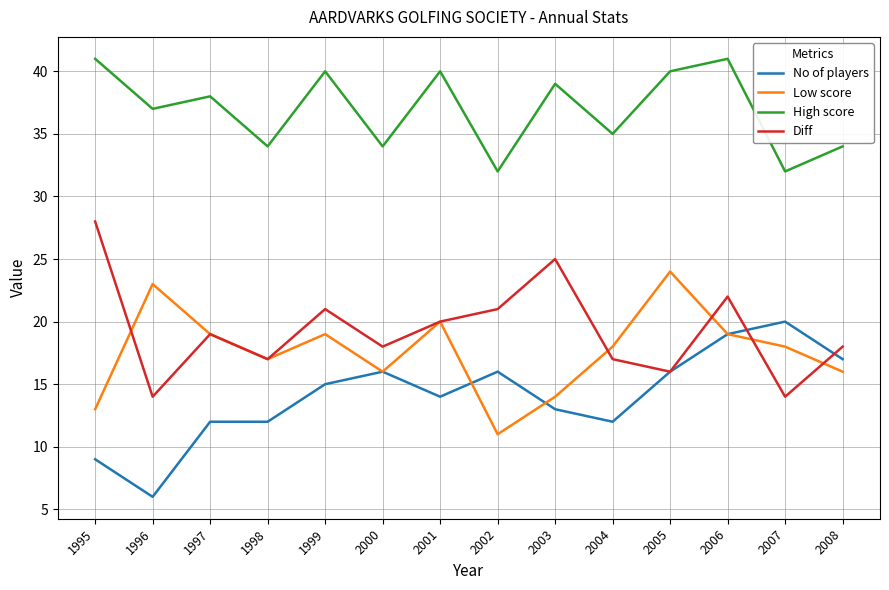

What is the difference between the highest and lowest values at 2006?

22